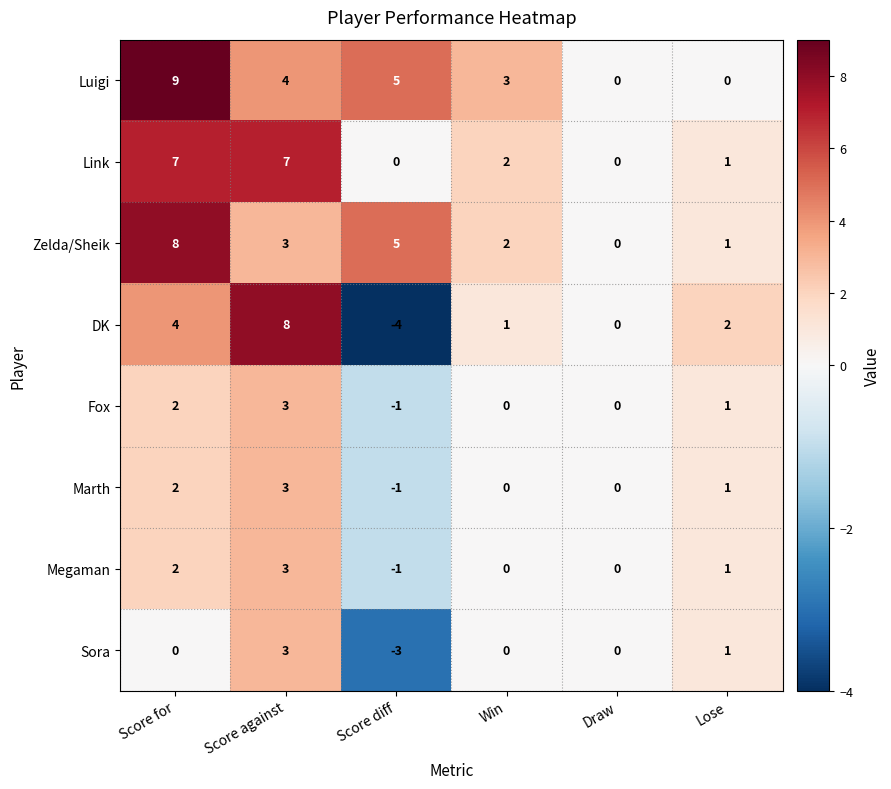

Which series changed the most between Score against and Win?

DK